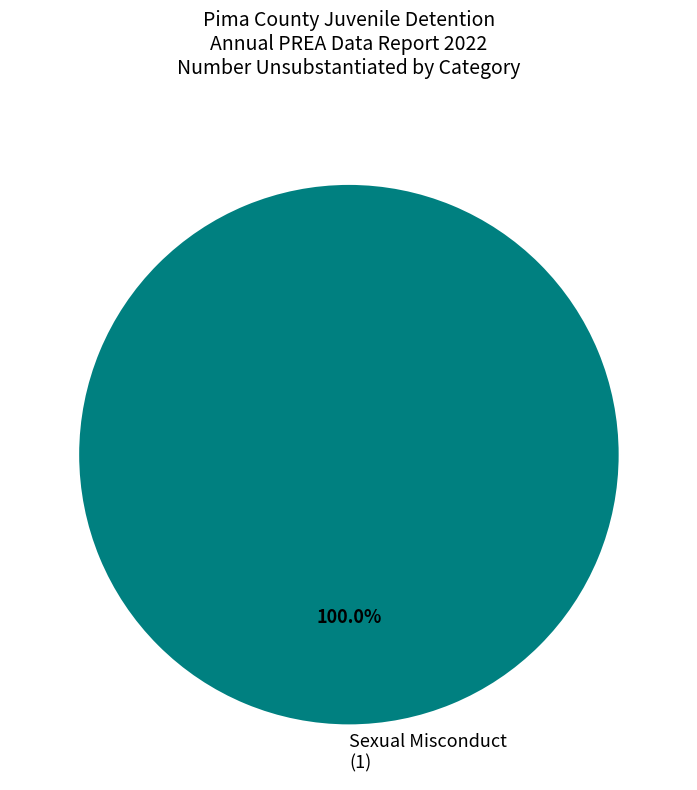

Rank the categories by value from lowest to highest.

Sexual Misconduct (1)